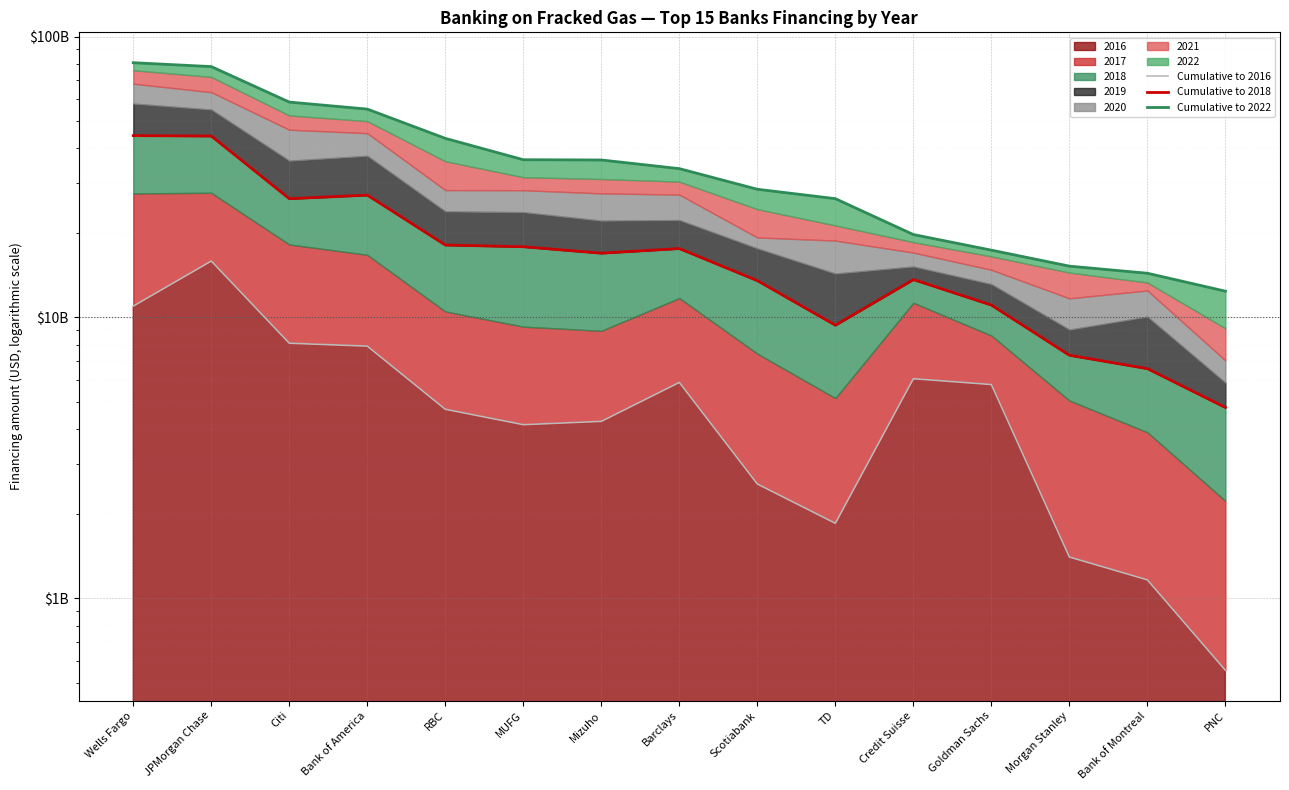

The Cumulative to 2018 series shows 17591250257.3 at Barclays. True or false?

True